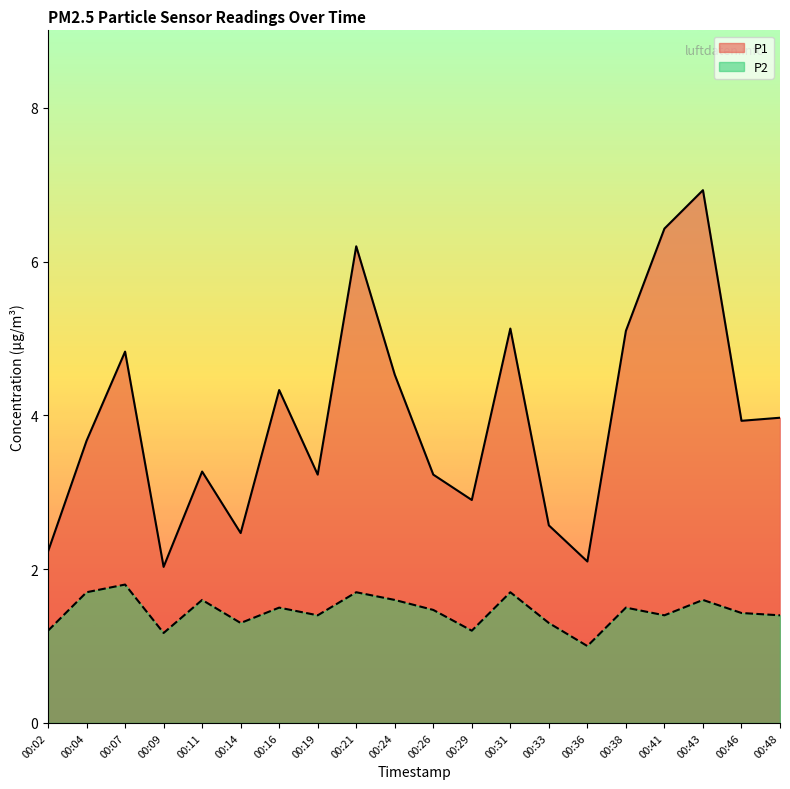

Which series changed the most between 00:07 and 00:33?

P1